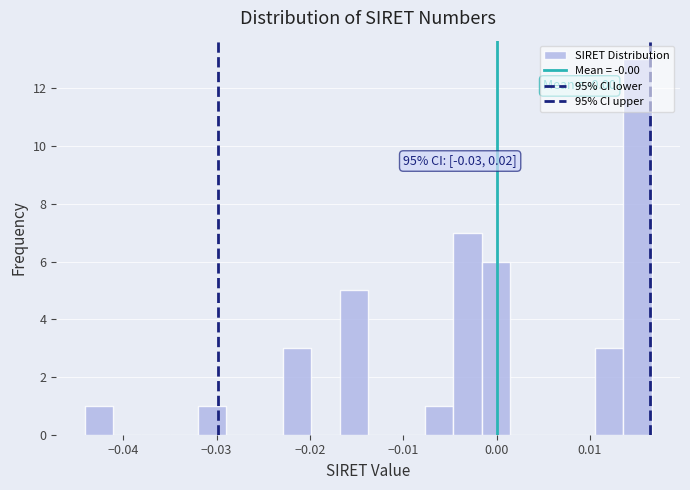

Around what value on the x-axis is the tallest bar? Give the approximate position of its centre, as read against the axis.

0.015